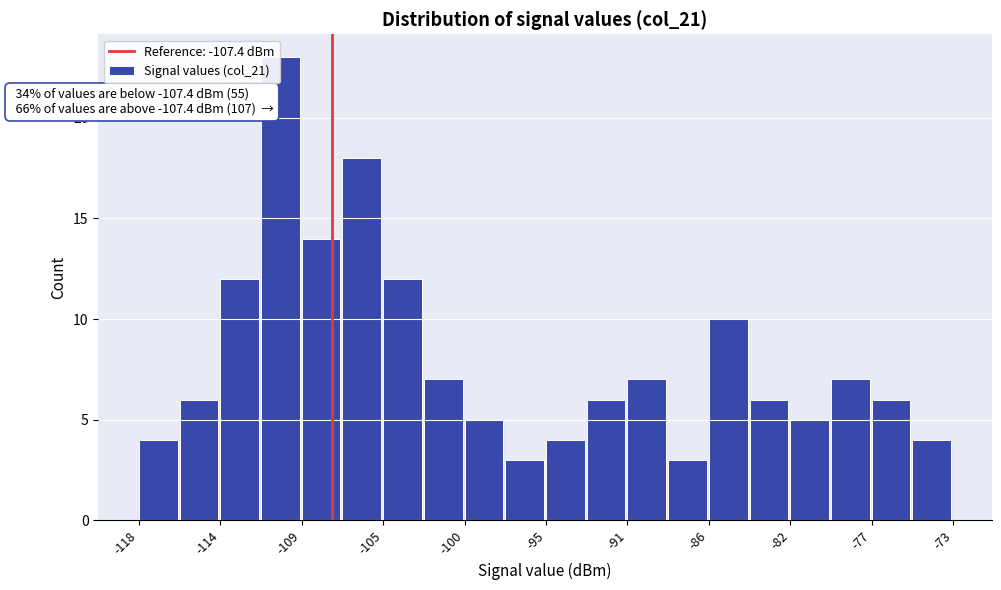

Over which range of the x-axis is the bar tallest?

-111.5 to -109.0